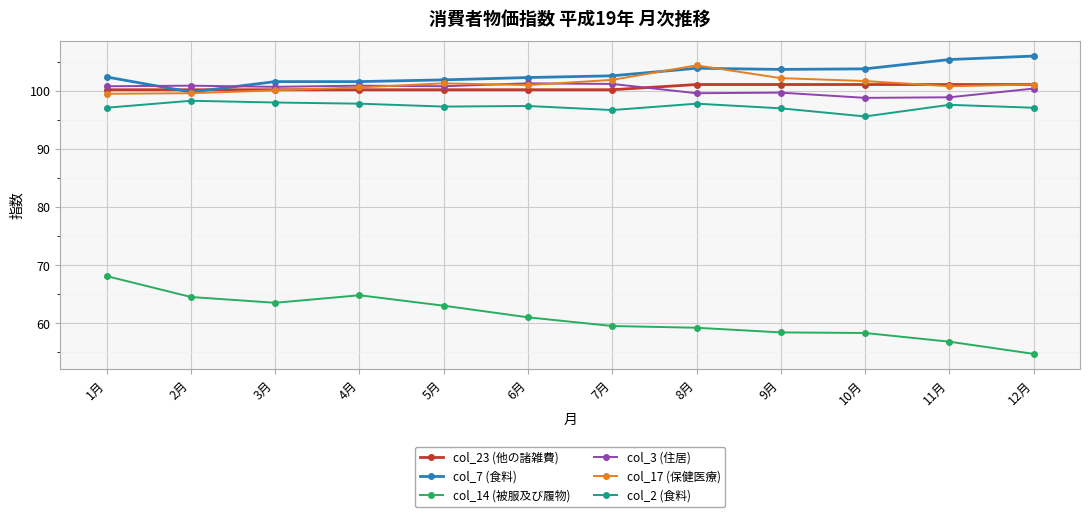

True or false: col_3 (住居) and col_14 (被服及び履物) cross at least once.

False